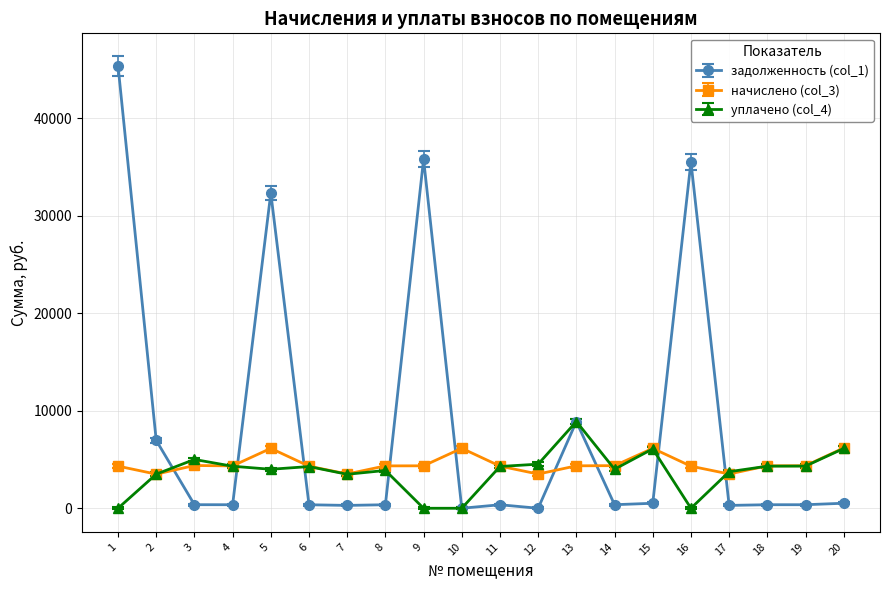

Count the number of data series in this chart.

3